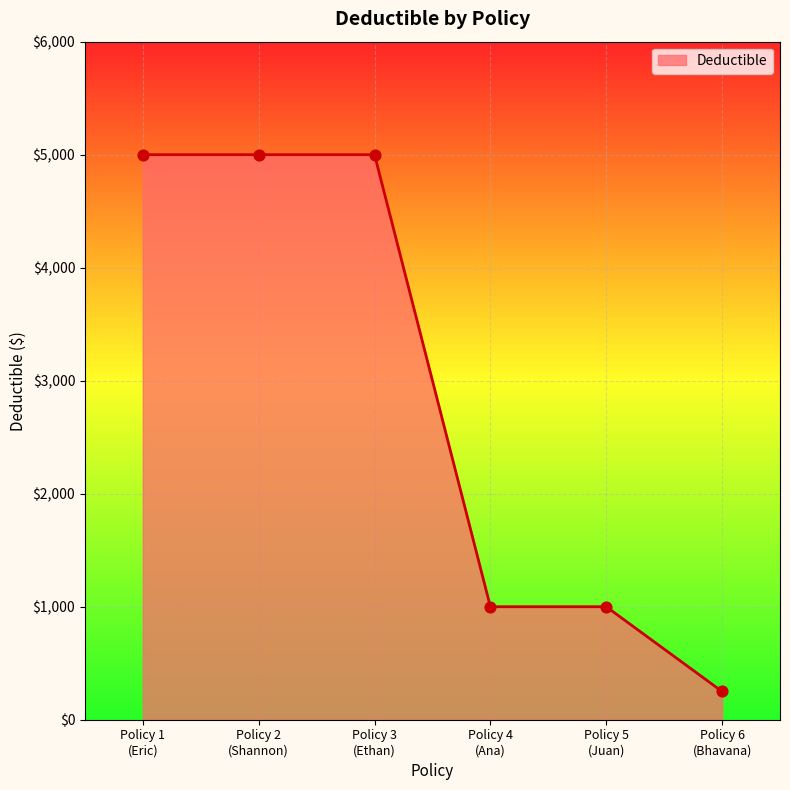

What is the average value?

2875